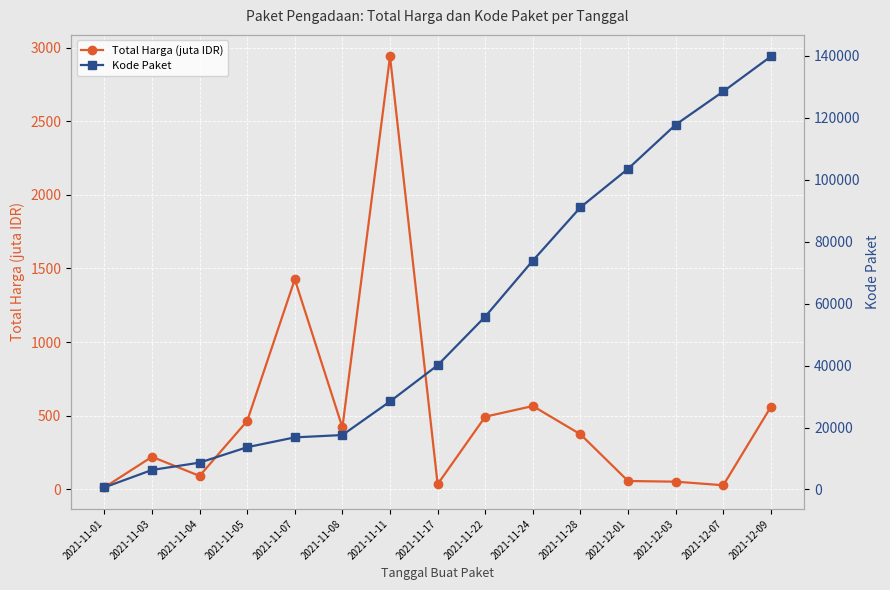

Rank the series by their maximum value, from highest to lowest.

Kode Paket, Total Harga (juta IDR)